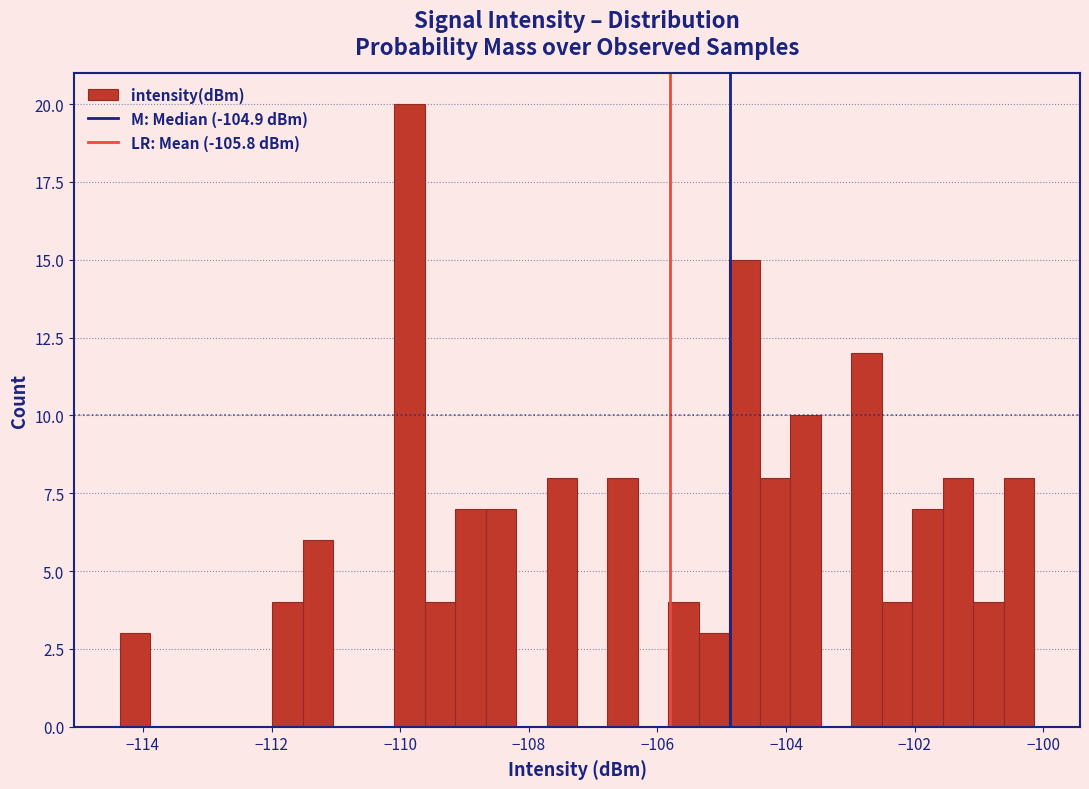

Read against the x-axis, roughly where is the centre of the tallest bar?

-109.8